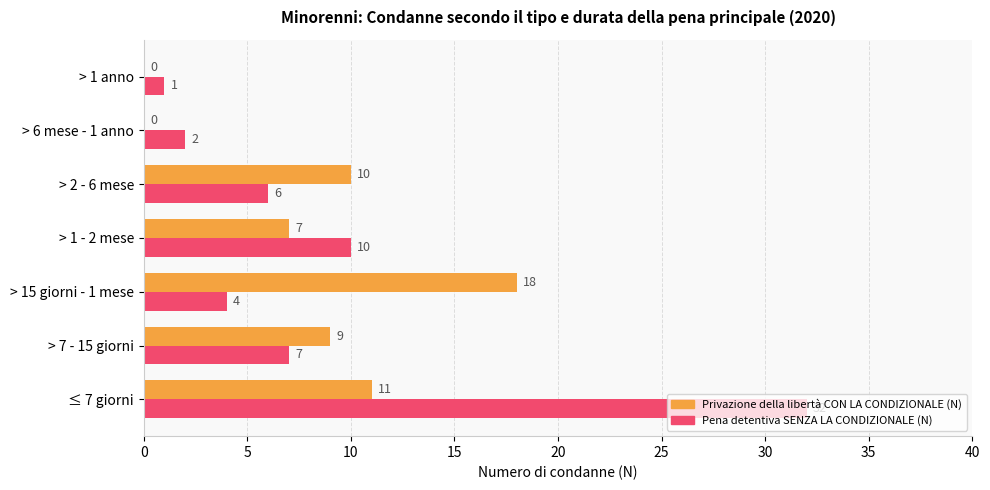

What is the average value of the Pena detentiva SENZA LA CONDIZIONALE (N) series?

9